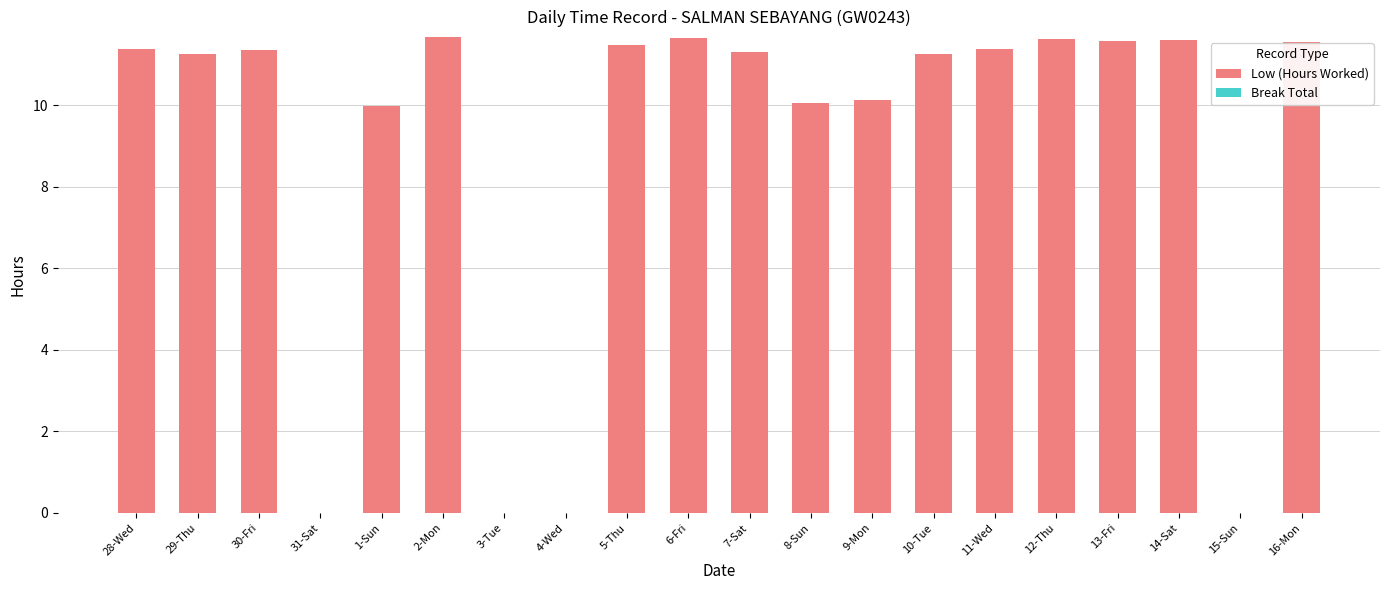

How many data points are above 11?

13